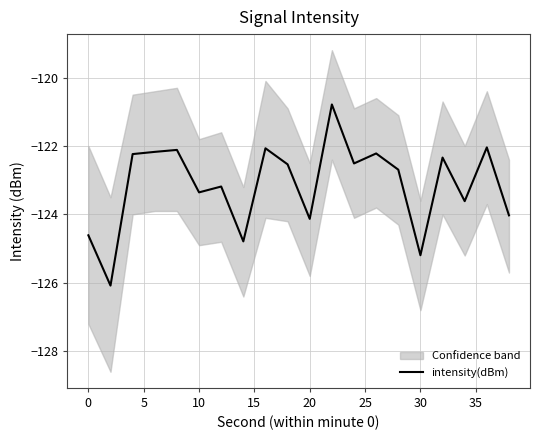

How many interior local valleys (lower than both neighbors) does the data have?

7